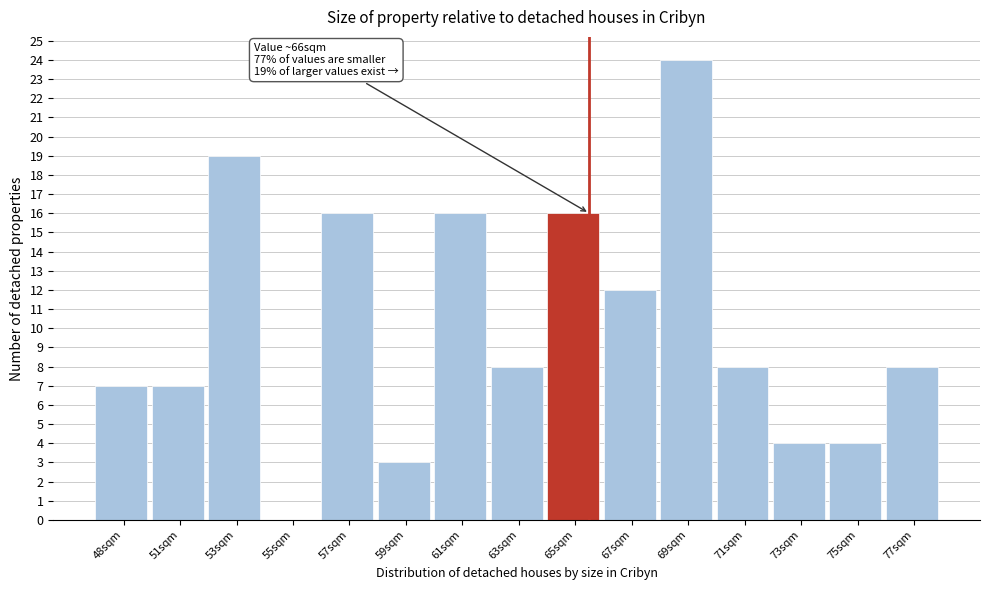

Reading left to right, what are all the values shown in this chart?

48sqm=7	51sqm=7	53sqm=19	55sqm=0	57sqm=16	59sqm=3	61sqm=16	63sqm=8	65sqm=16	67sqm=12	69sqm=24	71sqm=8	73sqm=4	75sqm=4	77sqm=8